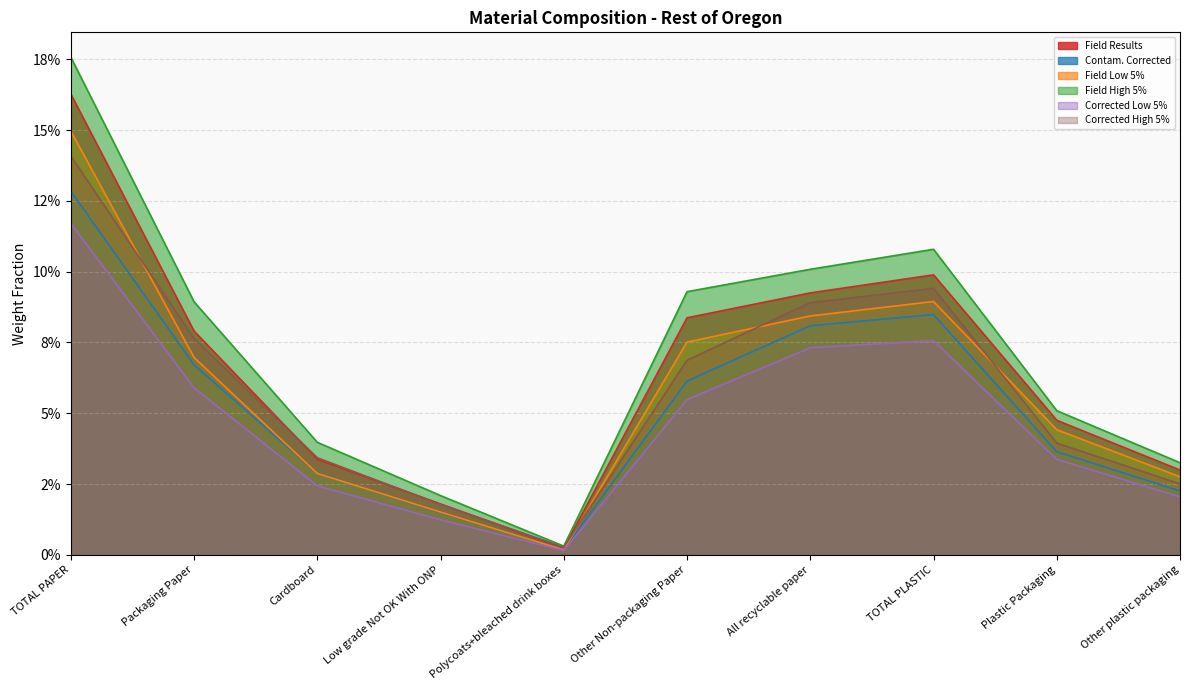

What is the sum of the Field Low 5% values at Low grade Not OK With ONP and All recyclable paper?

0.1